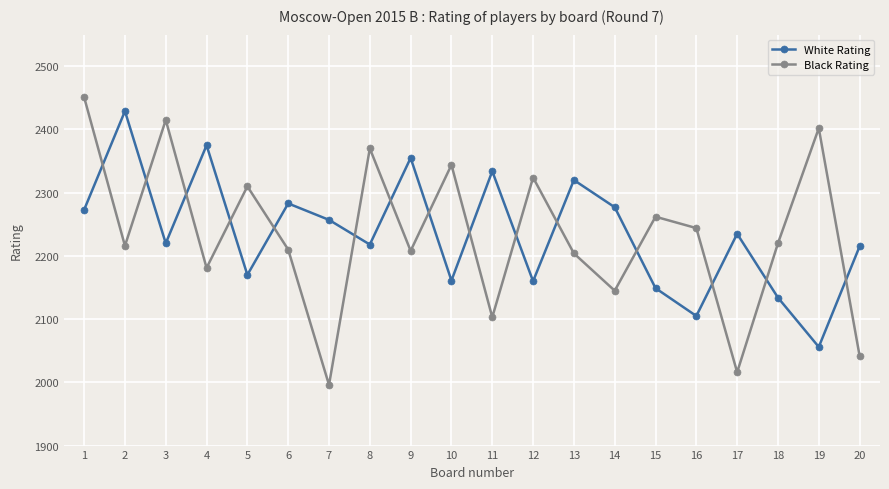

At 19, list the series in order from smallest to largest.

White Rating, Black Rating